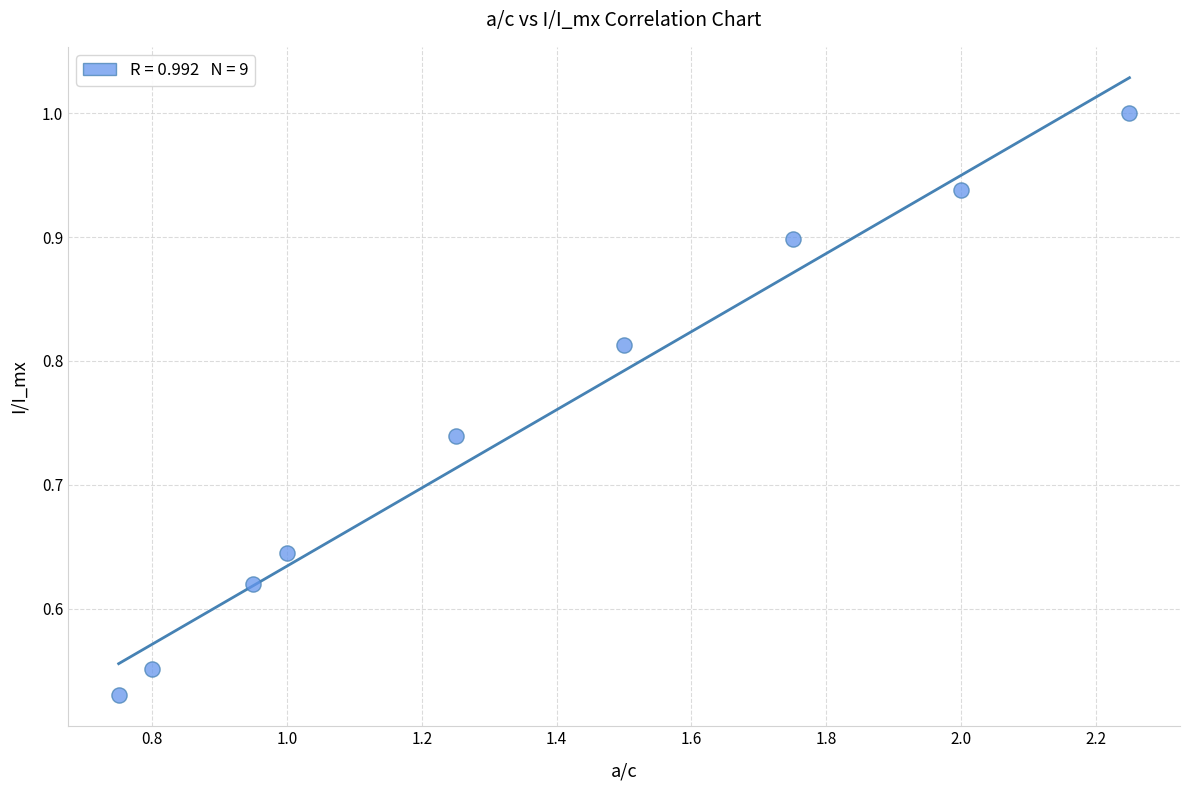

What is the range of X values (max minus min)?

1.5